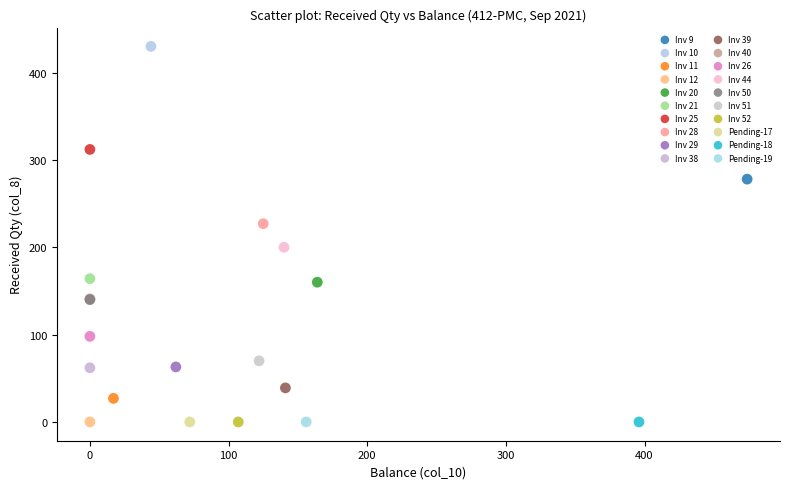

What are all the series names shown in the legend?

Inv 9, Inv 10, Inv 11, Inv 12, Inv 20, Inv 21, Inv 25, Inv 28, Inv 29, Inv 38, Inv 39, Inv 40, Inv 26, Inv 44, Inv 50, Inv 51, Inv 52, Pending-17, Pending-18, Pending-19